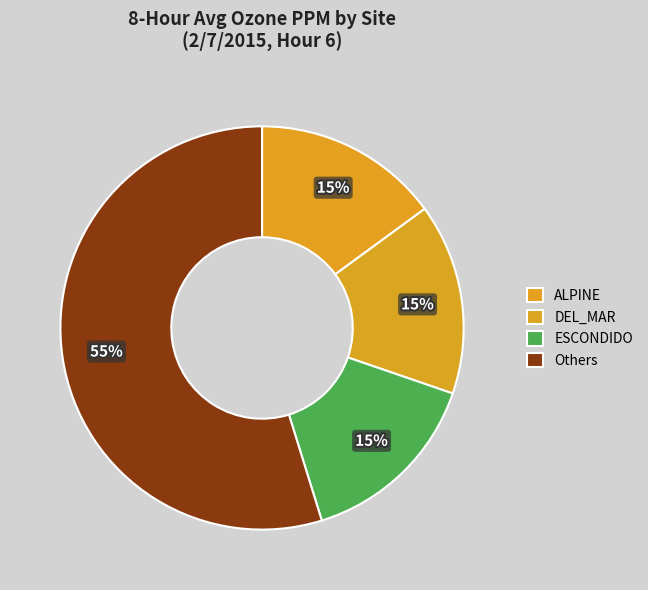

Does ESCONDIDO represent more than half of the total?

No